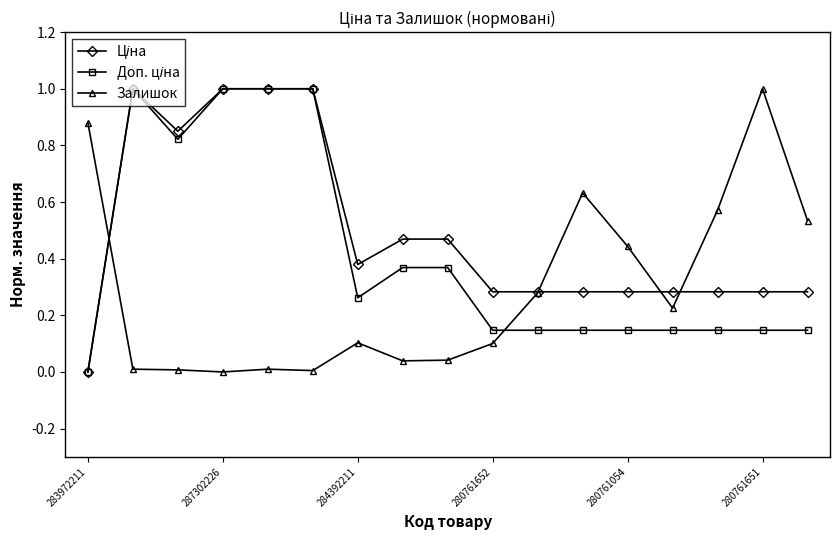

What is the maximum value shown in the chart?

1.0